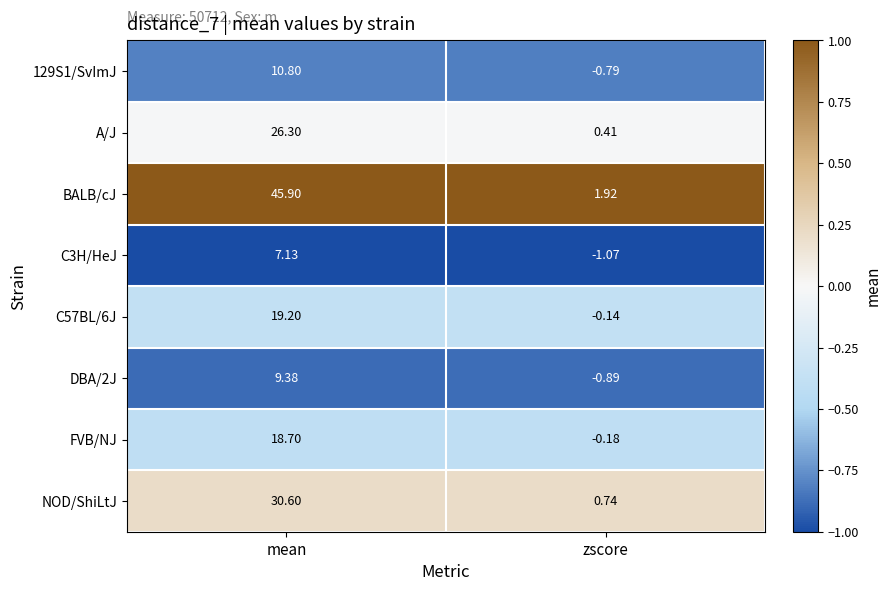

Is the value of DBA/2J at zscore greater than the value of NOD/ShiLtJ at zscore?

No